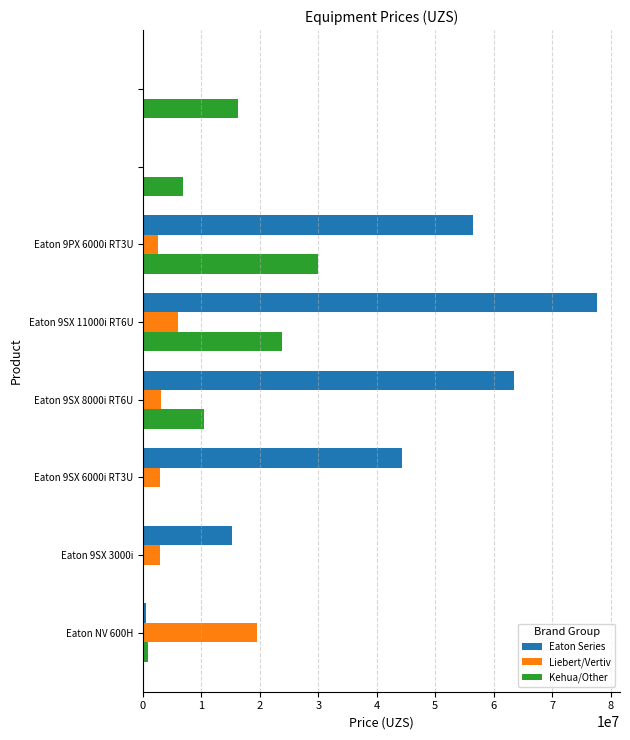

What is the greatest value displayed?

77721056